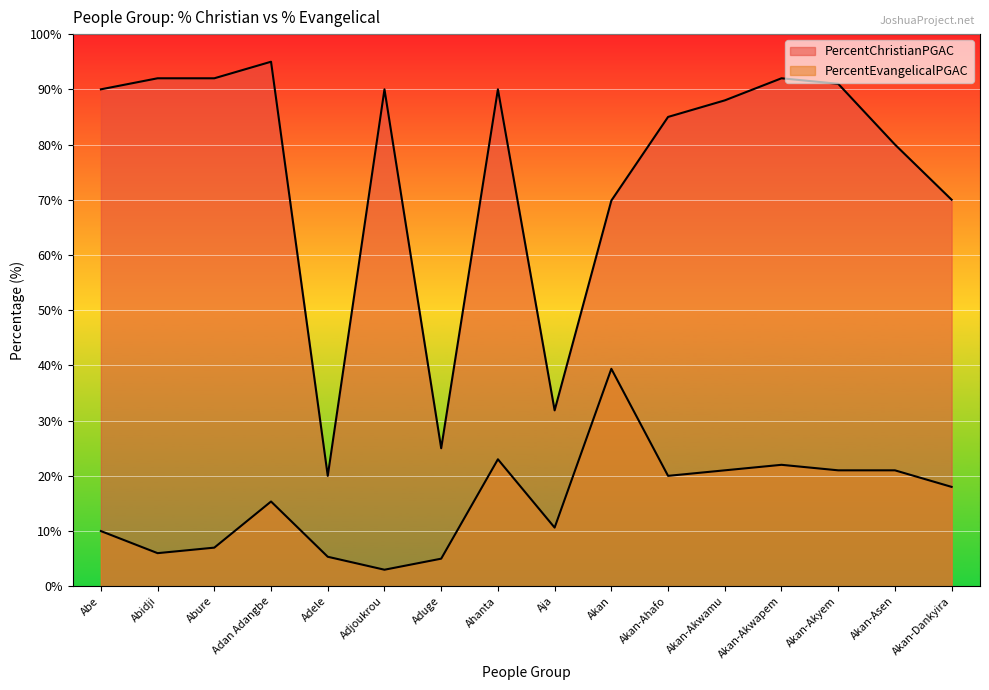

True or false: PercentChristianPGAC and PercentEvangelicalPGAC cross at least once.

False